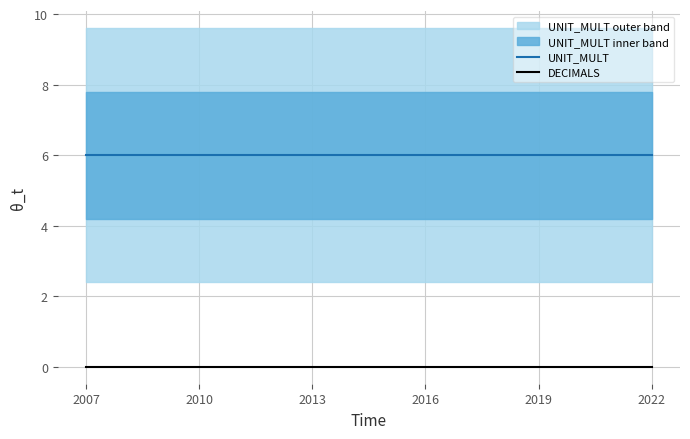

What is the greatest value displayed?

6